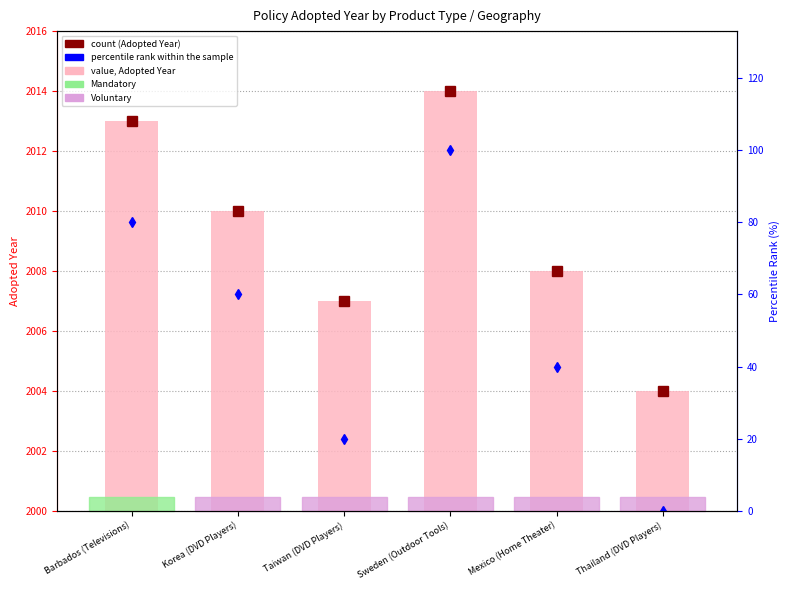

What is the maximum value shown in the chart?

100